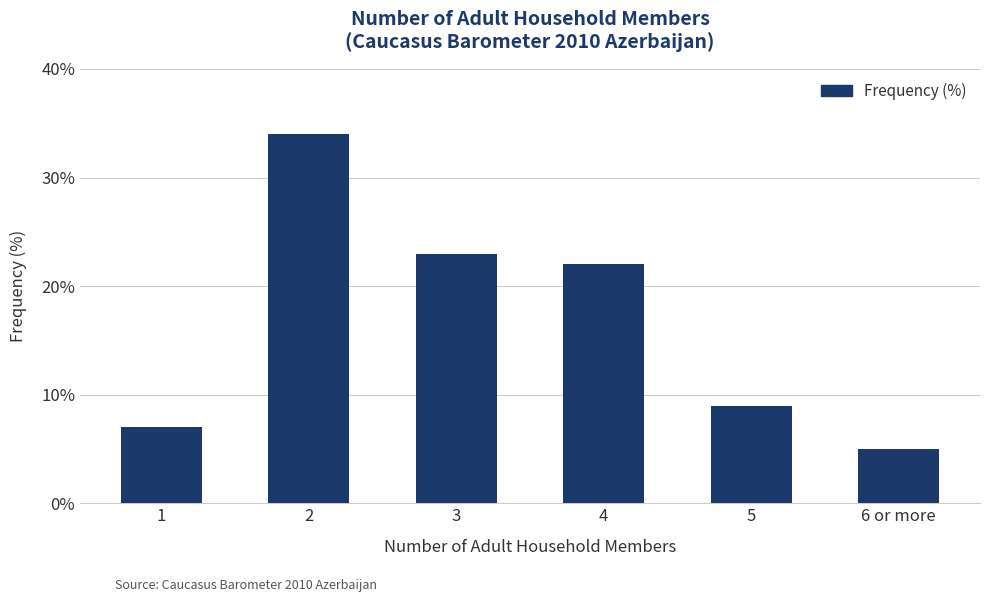

What is the label of the 6th bar from the left?

6 or more